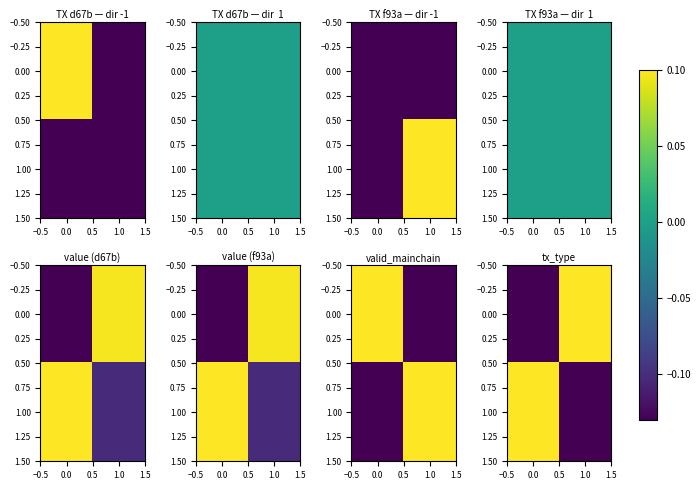

What is the minimum value shown in the chart?

-0.1